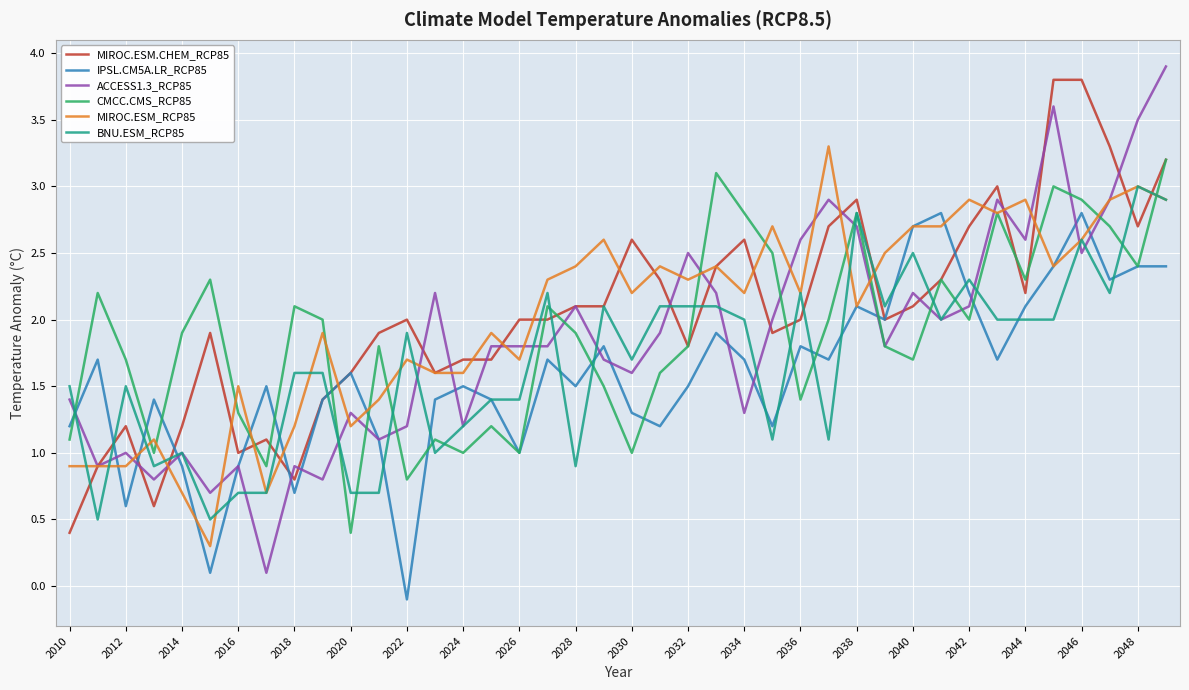

Which series has the largest range (max minus min)?

ACCESS1.3_RCP85